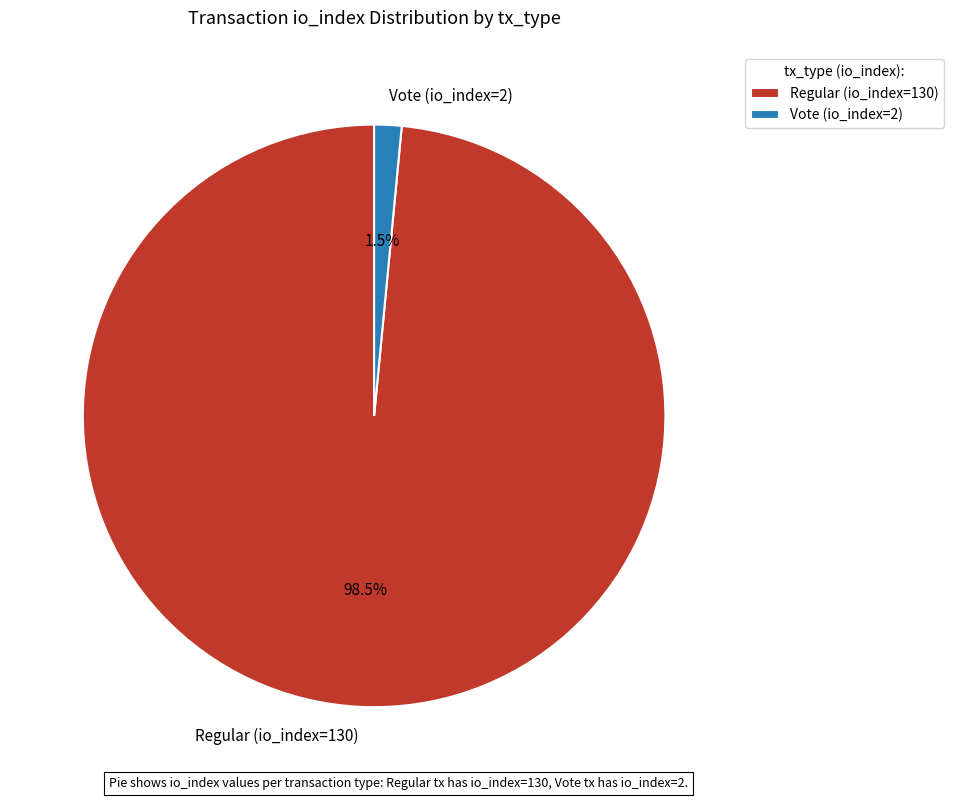

Between Regular (io_index=130) and Vote (io_index=2), which is larger?

Regular (io_index=130)